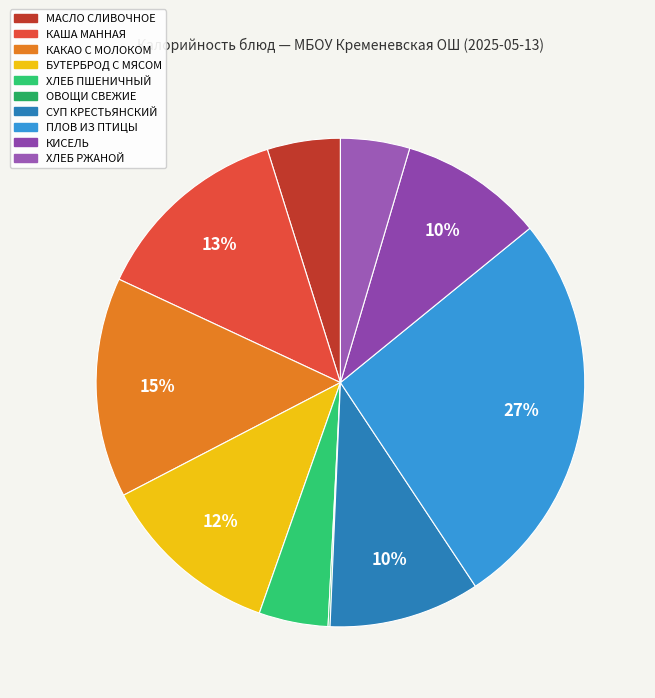

Between КИСЕЛЬ and МАСЛО СЛИВОЧНОЕ, which is larger?

КИСЕЛЬ